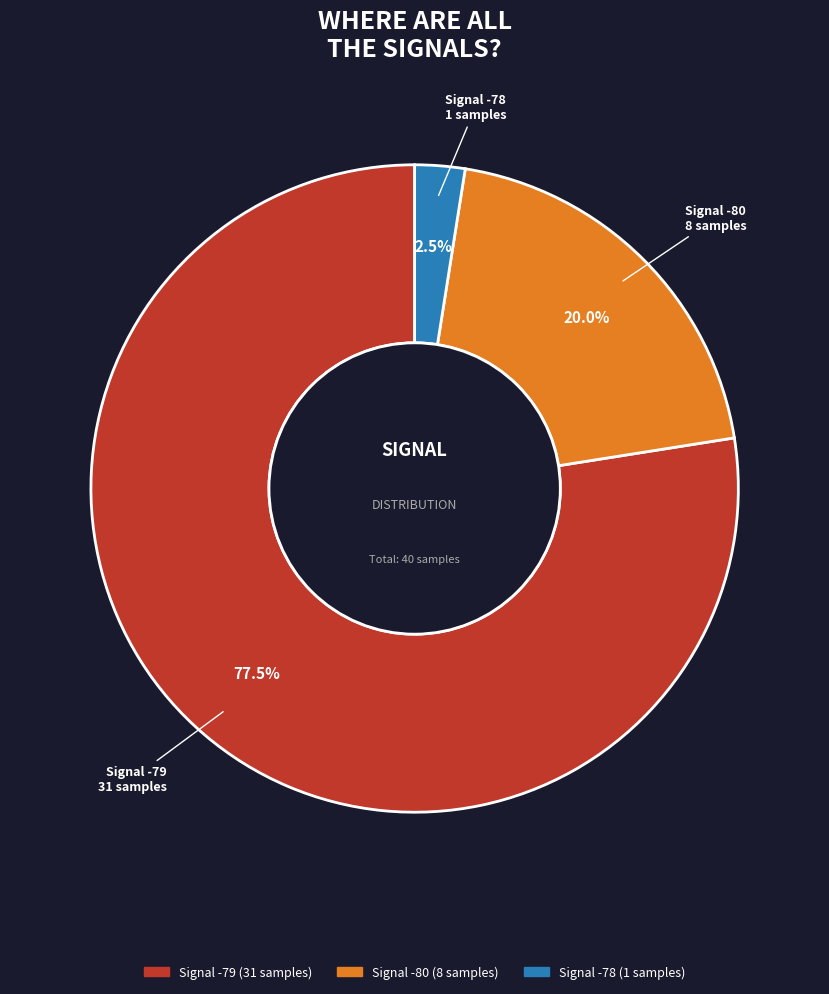

Is there any slice that represents more than half of the pie?

Yes